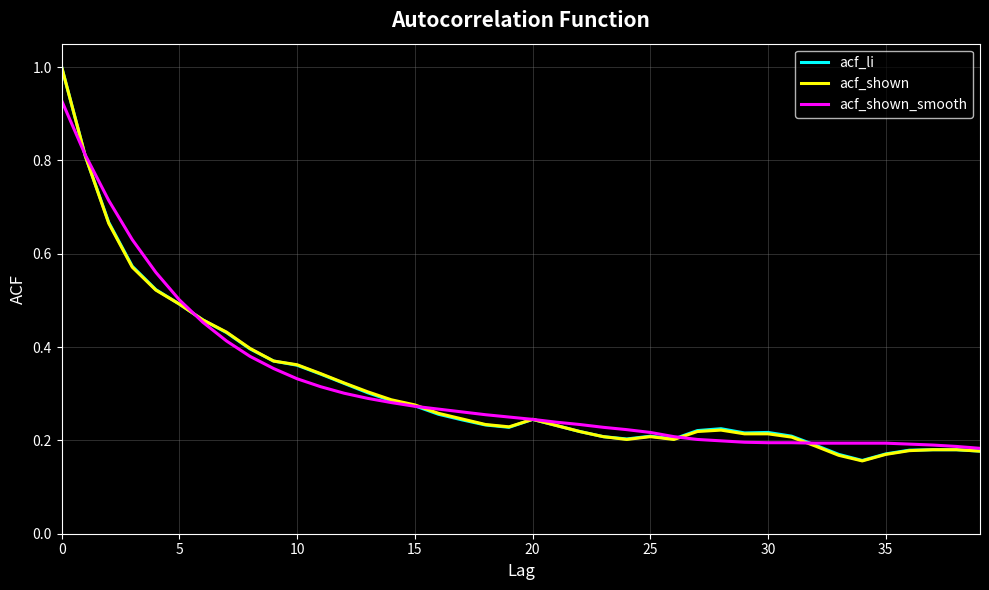

What is the maximum value for acf_li?

1.0